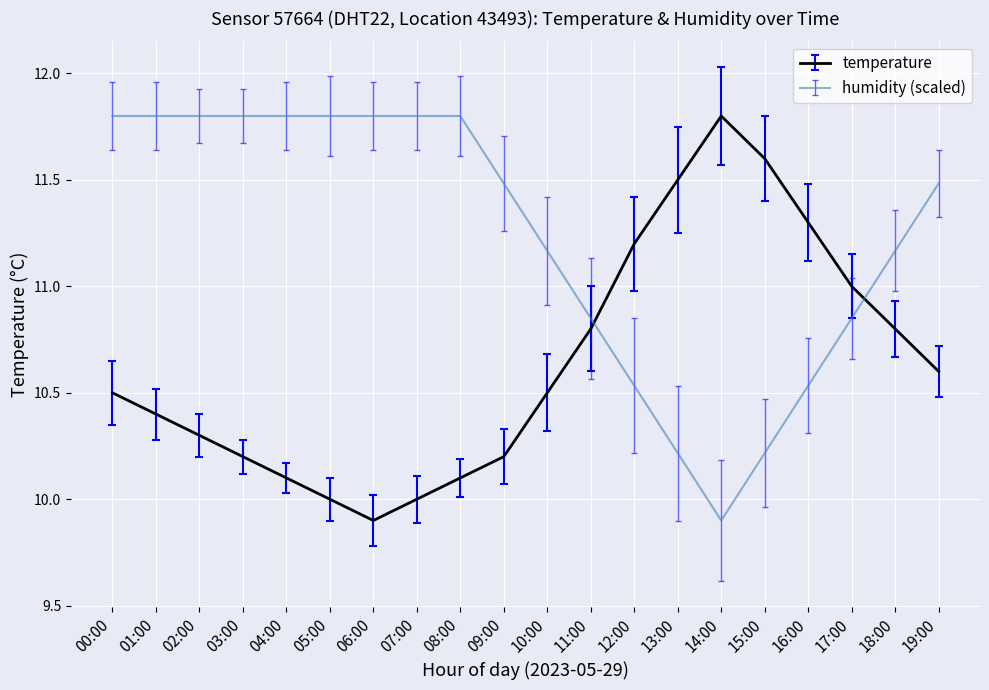

At which category does temperature reach its first local valley?

06:00